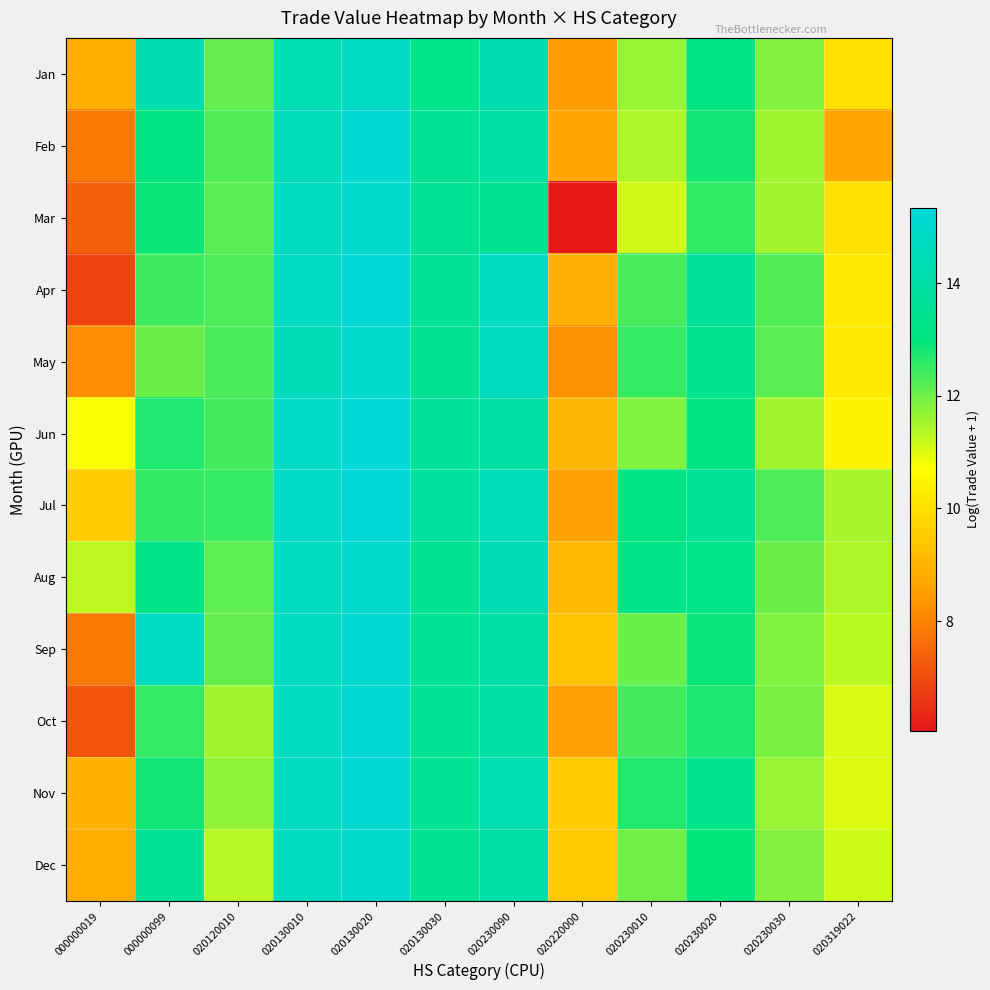

Which series has the largest total across all categories?

Aug